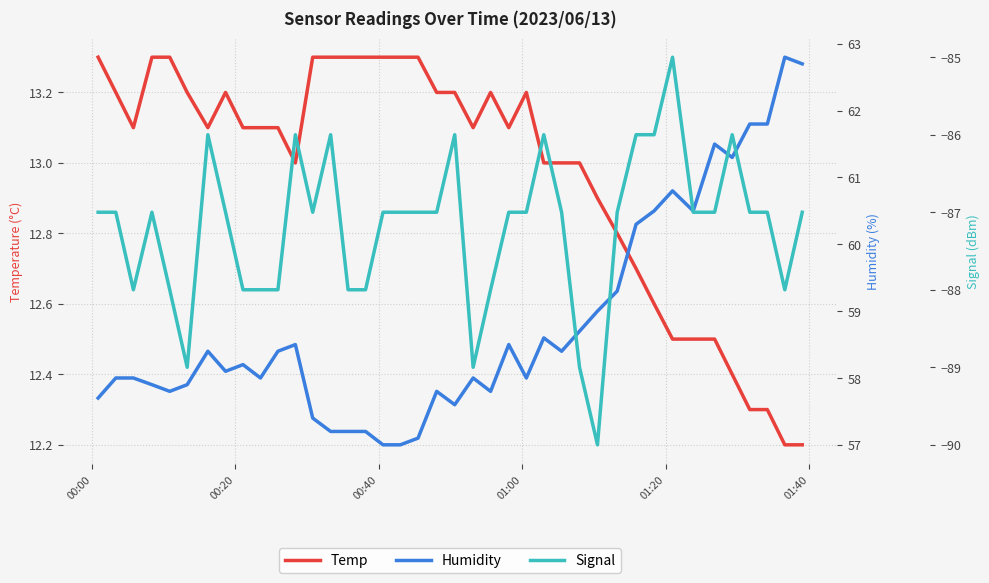

Reading left to right, transcribe all the data shown in this chart.

Temp: 13.3	13.2	13.1	13.3	13.3	13.2	13.1	13.2	13.1	13.1	13.1	13.0	13.3	13.3	13.3	13.3	13.3	13.3	13.3	13.2	13.2	13.1	13.2	13.1	13.2	13.0	13.0	13.0	12.9	12.8	12.7	12.6	12.5	12.5	12.5	12.4	12.3	12.3	12.2	12.2
Humidity: 57.7	58.0	58.0	57.9	57.8	57.9	58.4	58.1	58.2	58.0	58.4	58.5	57.4	57.2	57.2	57.2	57.0	57.0	57.1	57.8	57.6	58.0	57.8	58.5	58.0	58.6	58.4	58.7	59.0	59.3	60.3	60.5	60.8	60.5	61.5	61.3	61.8	61.8	62.8	62.7
Signal: -87.0	-87.0	-88.0	-87.0	-88.0	-89.0	-86.0	-87.0	-88.0	-88.0	-88.0	-86.0	-87.0	-86.0	-88.0	-88.0	-87.0	-87.0	-87.0	-87.0	-86.0	-89.0	-88.0	-87.0	-87.0	-86.0	-87.0	-89.0	-90.0	-87.0	-86.0	-86.0	-85.0	-87.0	-87.0	-86.0	-87.0	-87.0	-88.0	-87.0